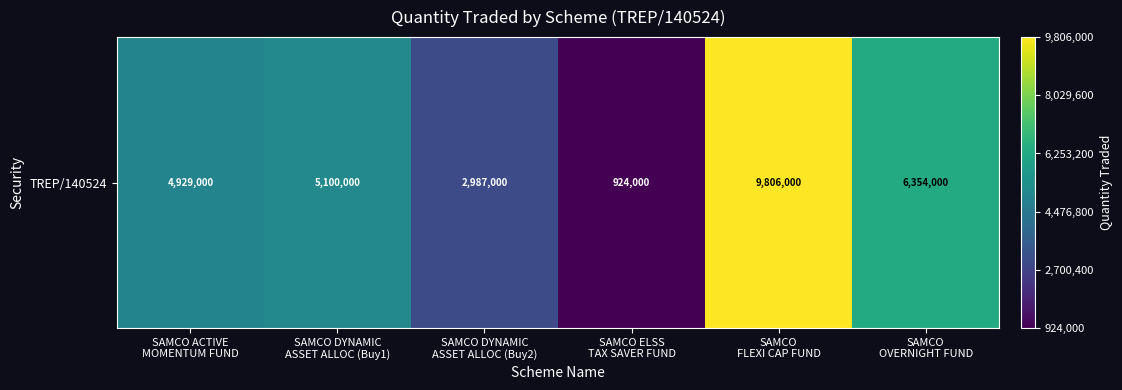

Read the value at SAMCO DYNAMIC
ASSET ALLOC (Buy2).

2987000